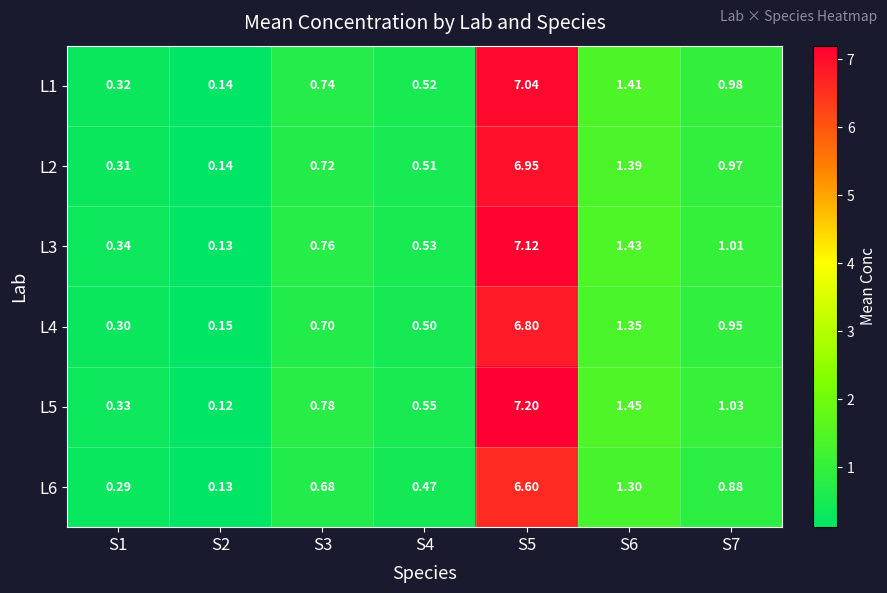

What is the total value across all series at S1?

1.9